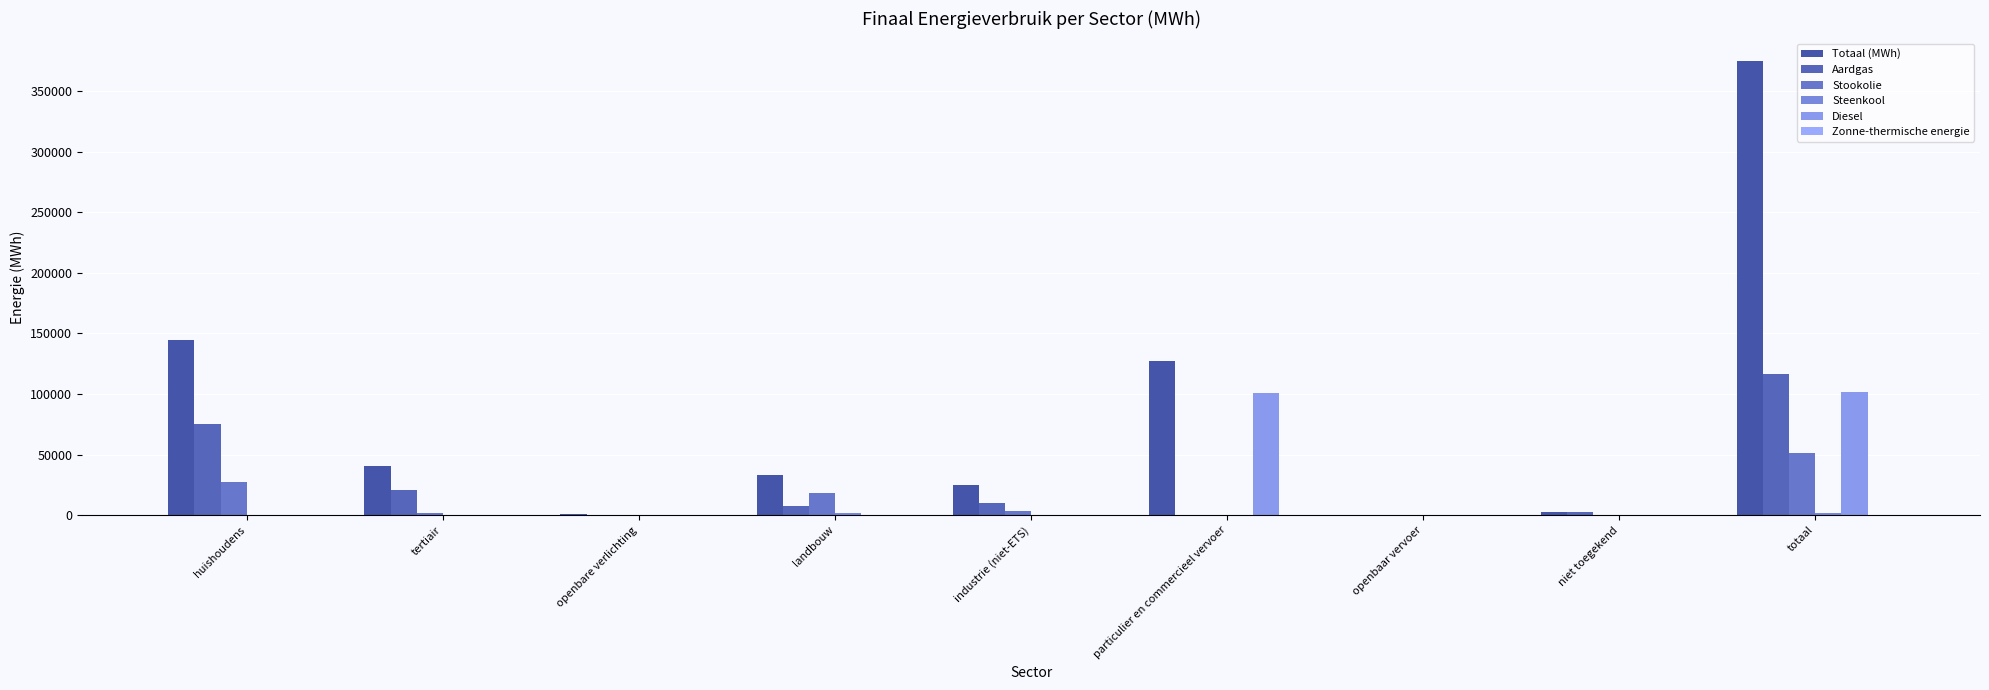

Are the bars grouped side by side (vs. stacked)?

Yes